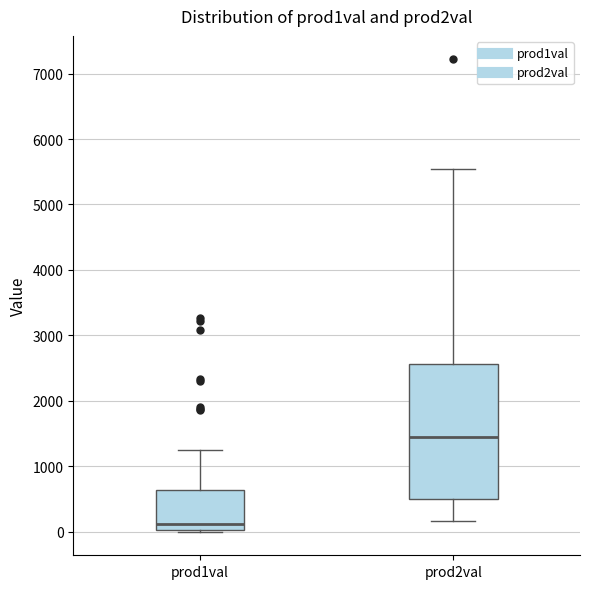

Reading left to right, transcribe this box plot: for each box, give where its median line is, the range the box spans, and where its two whiskers end, as read against the y-axis. The values are not printed on the chart, so give them approximately, as read against the axis.

prod1val: median 100, box 0 to 600, whiskers 0 (just below the box's lower edge) to 1300
prod2val: median 1400, box 500 to 2600, whiskers 200 to 5500